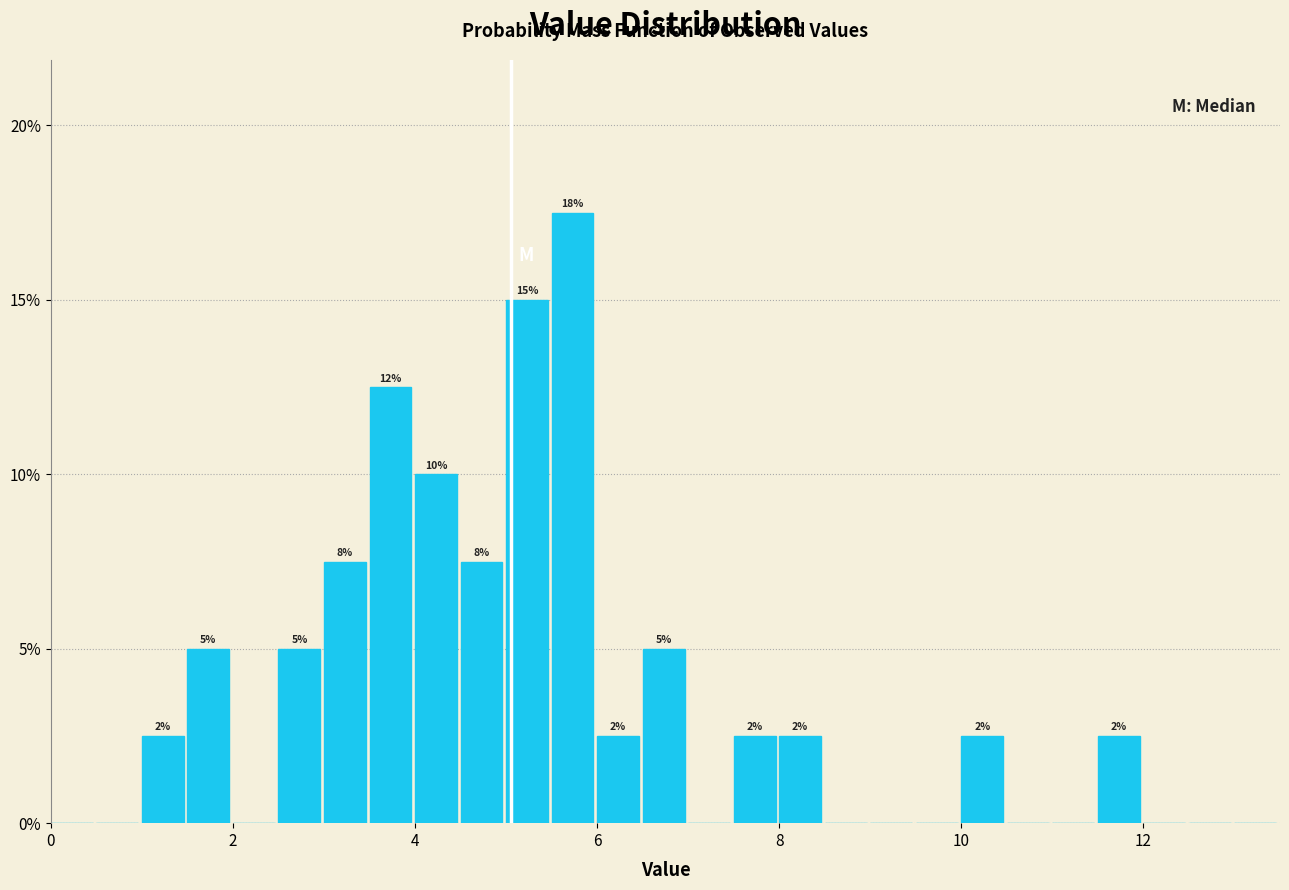

Read against the x-axis, roughly where is the centre of the tallest bar?

5.8